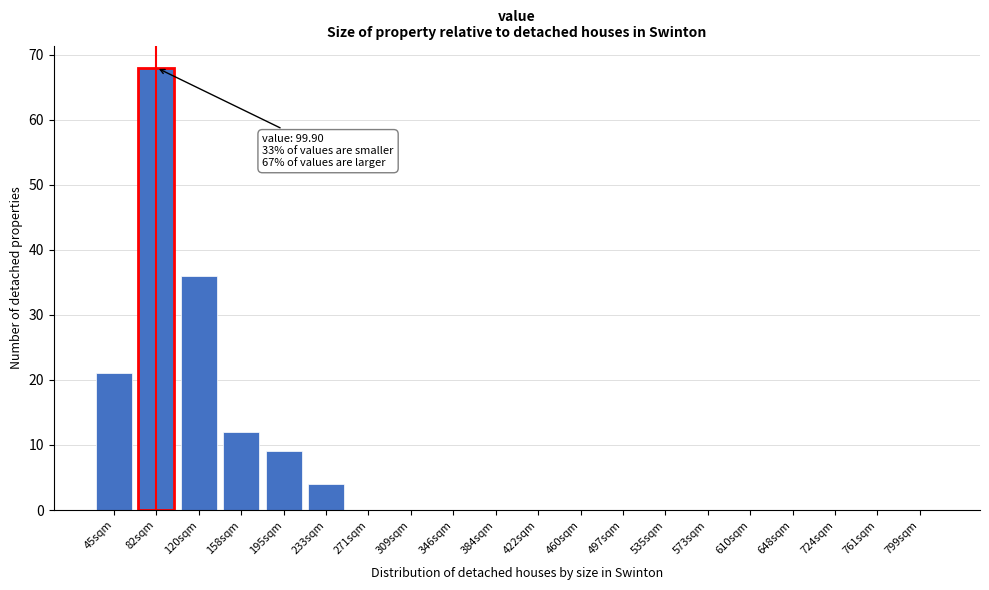

What is the sum of all values?

150